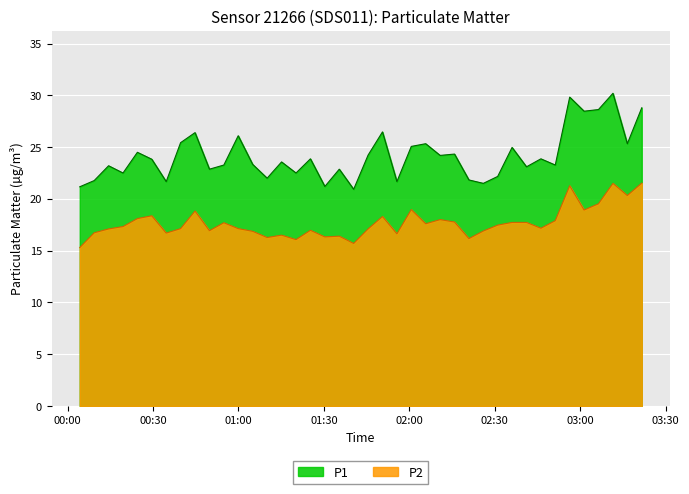

What are all the series names shown in the legend?

P1, P2